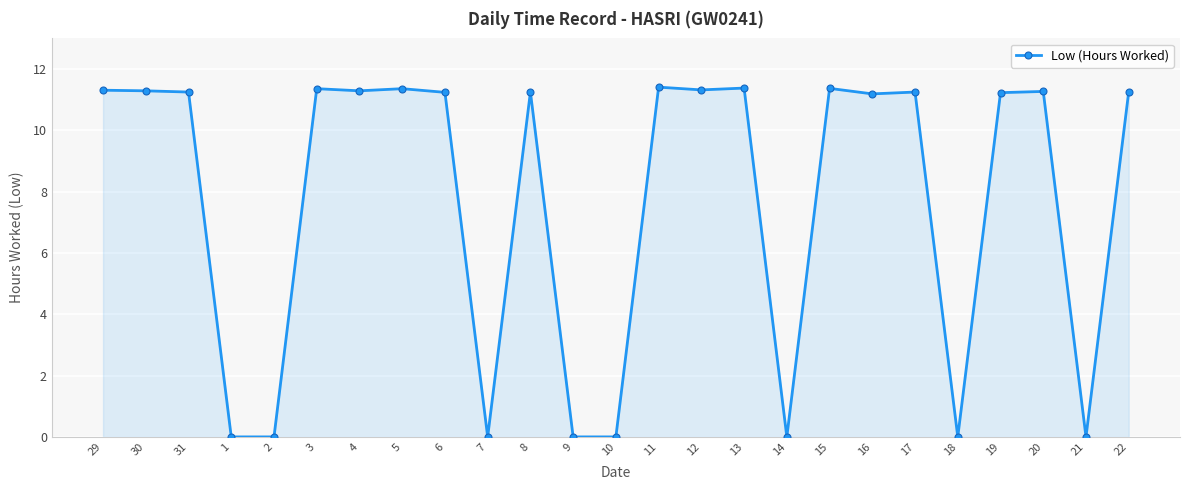

True or false: the data shows 11.2 at 8.

True